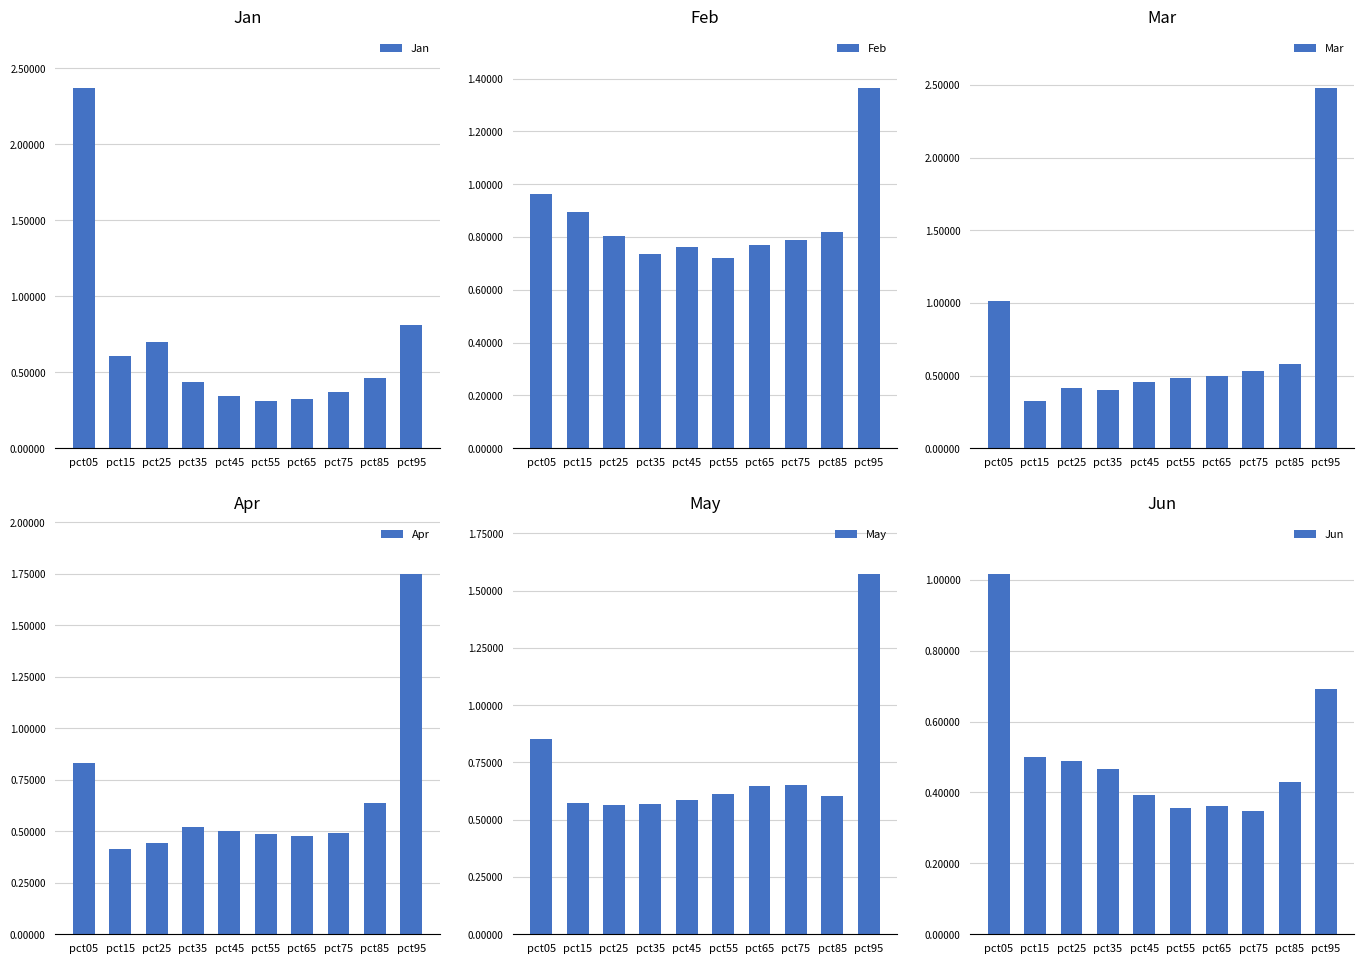

Which category has the lowest value across all series?

pct55